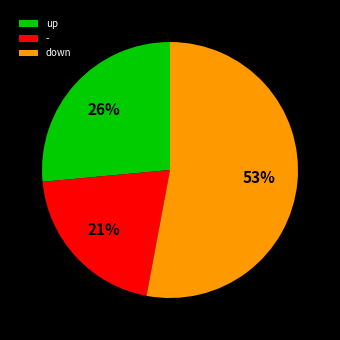

True or false: - accounts for 14% of the total.

False